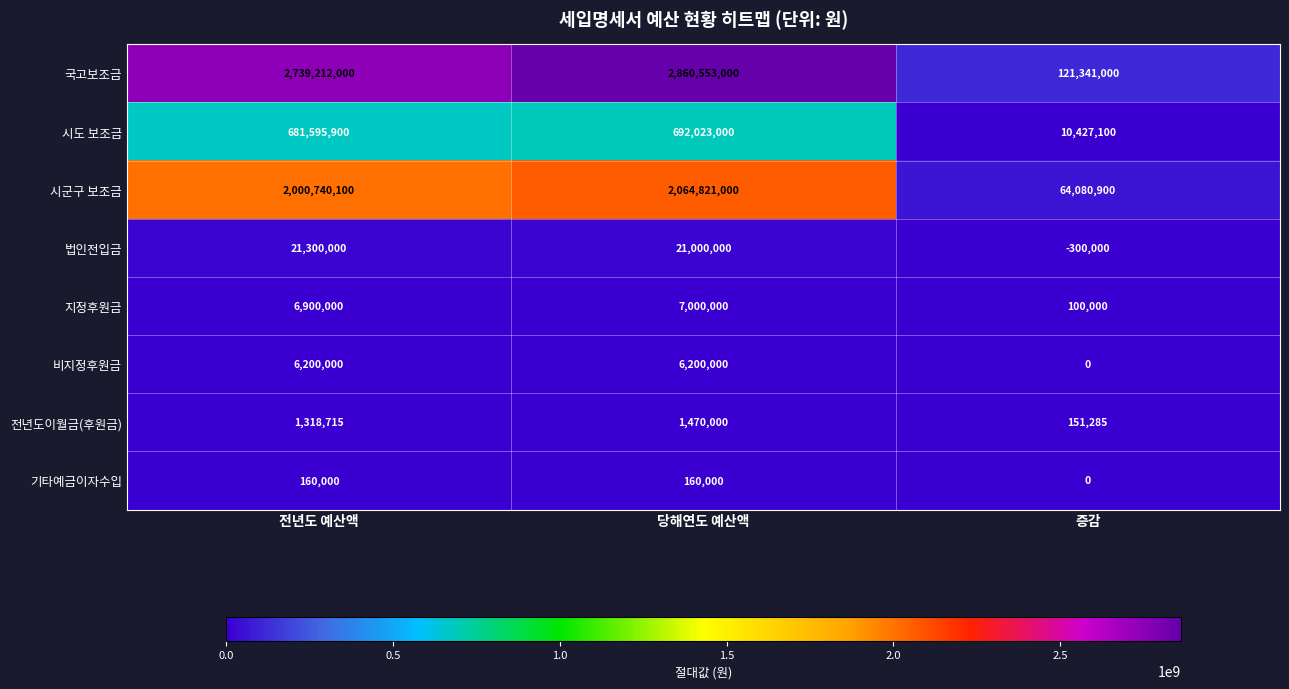

True or false: 시도 보조금 has a value of 692023000 at 당해연도 예산액.

True